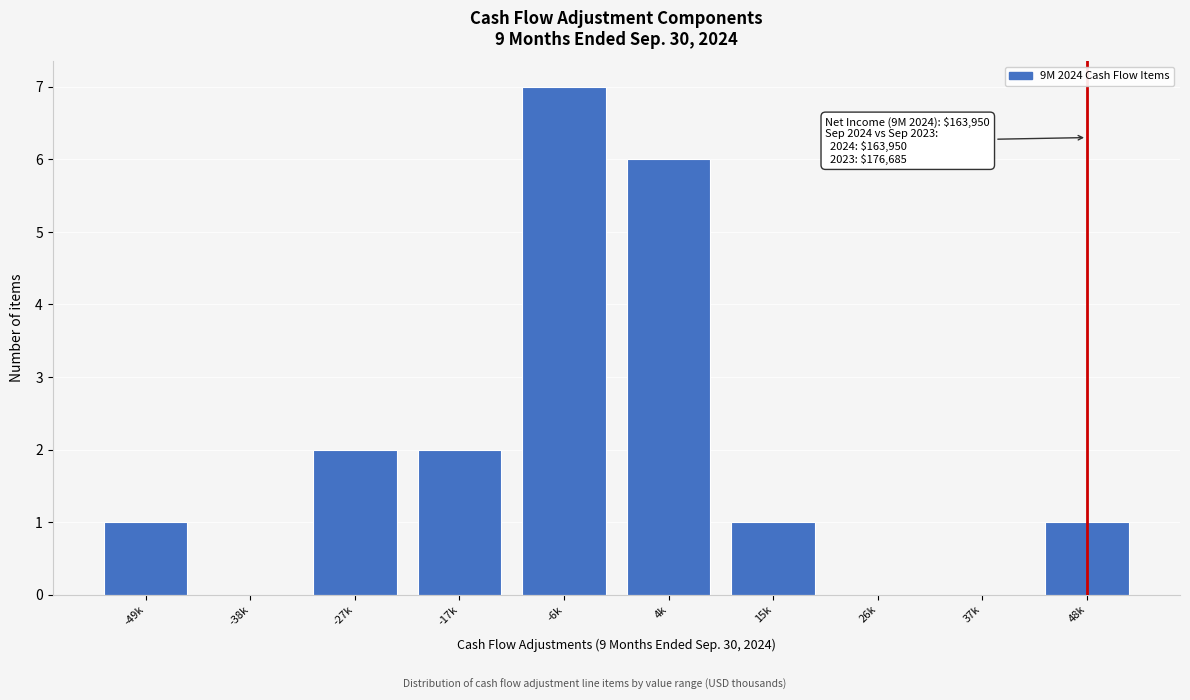

Reading left to right, extract all data points from this chart.

-49k=1	-38k=0	-27k=2	-17k=2	-6k=7	4k=6	15k=1	26k=0	37k=0	48k=1